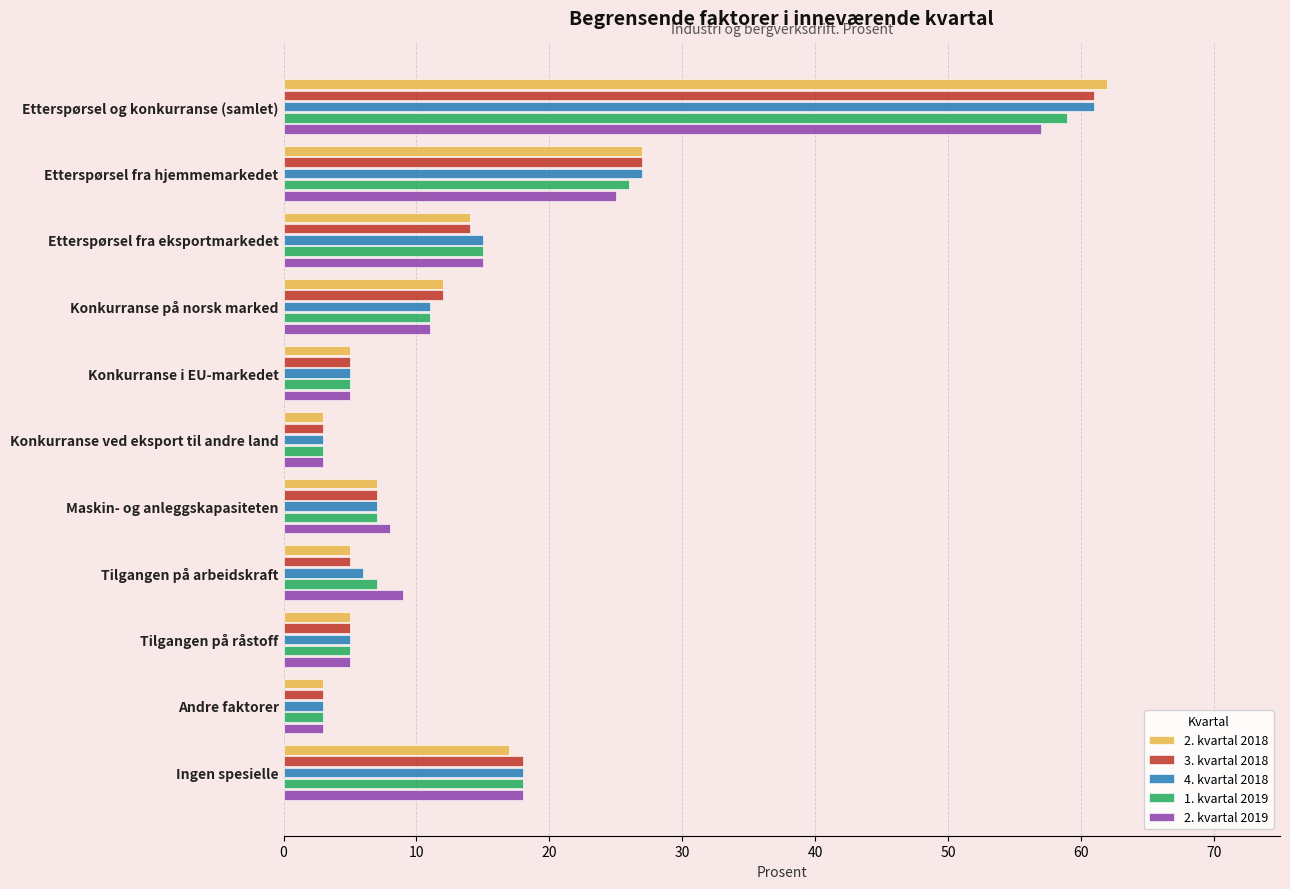

The 2. kvartal 2018 series shows 5 at Konkurranse i EU-markedet. True or false?

True